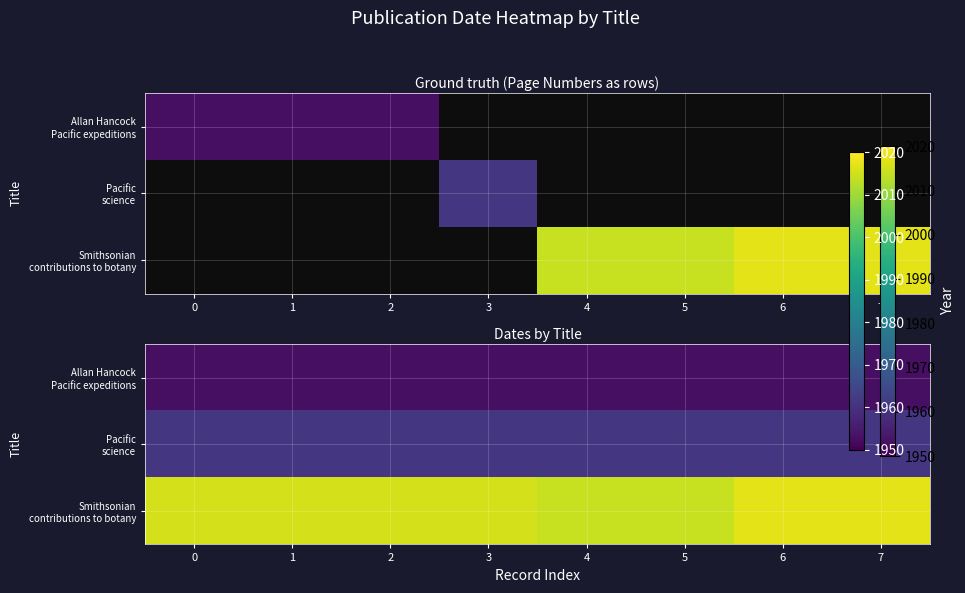

Rank the categories by Allan Hancock Pacific expeditions value from highest to lowest.

0, 1, 2, 3, 4, 5, 6, 7